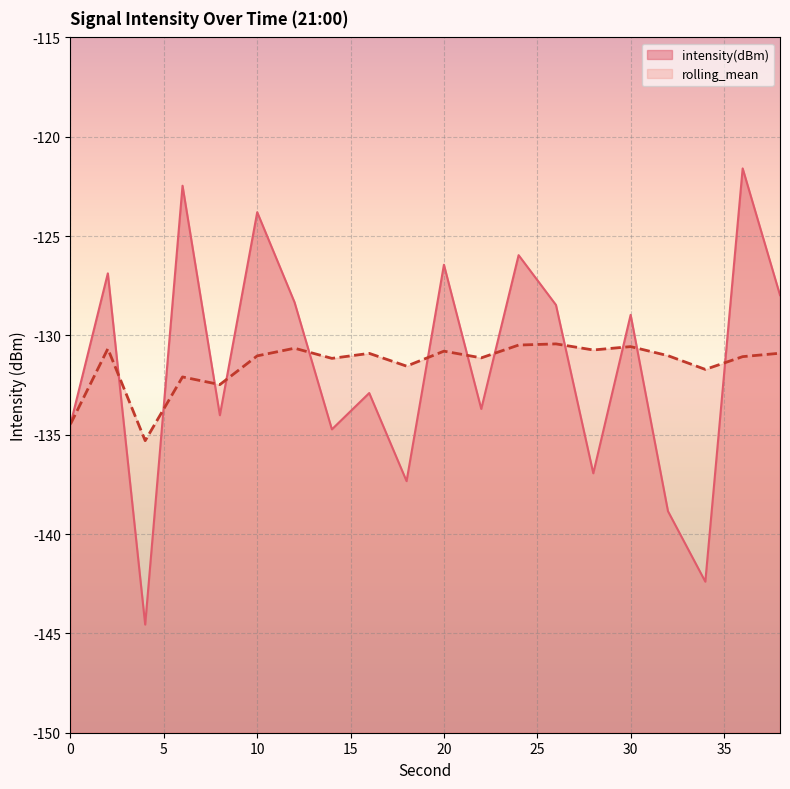

How many lines are shown in the chart?

2